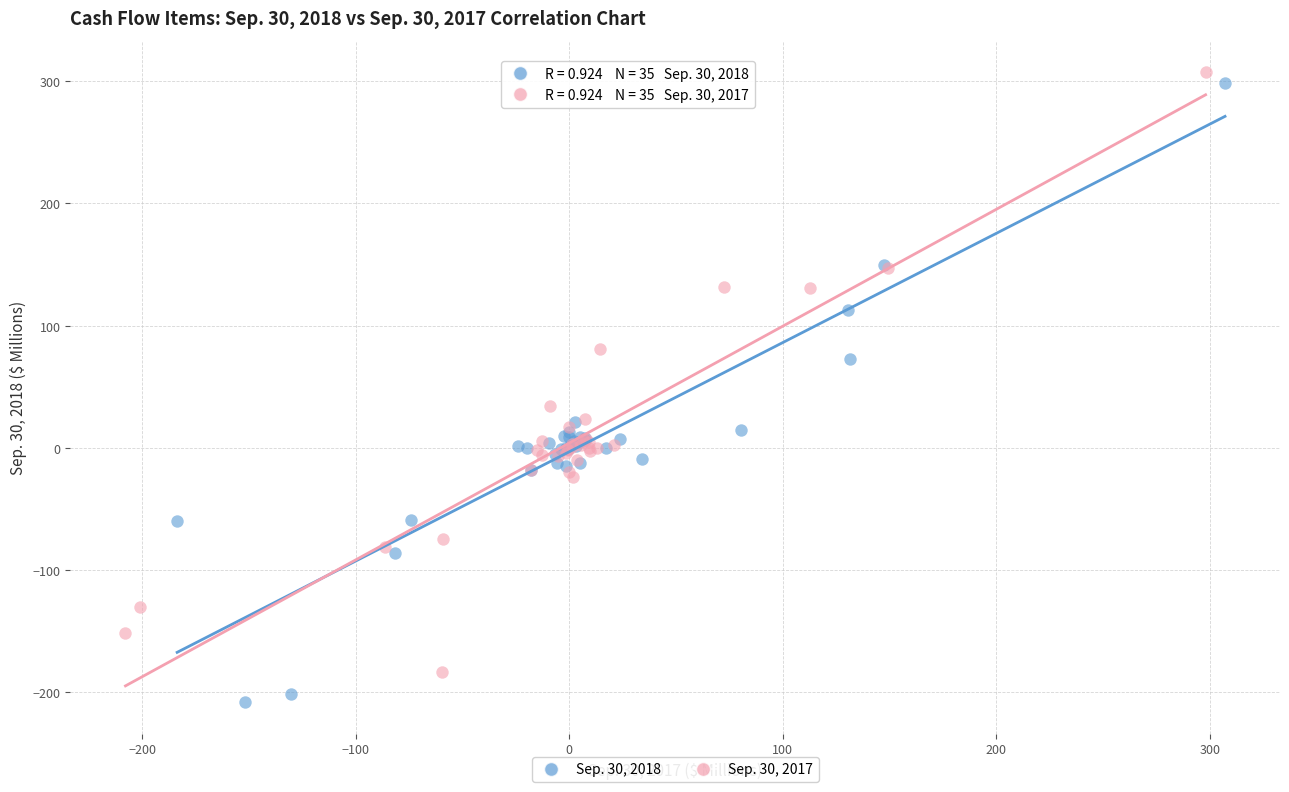

Which series has the widest spread of Y values?

Sep. 30, 2018